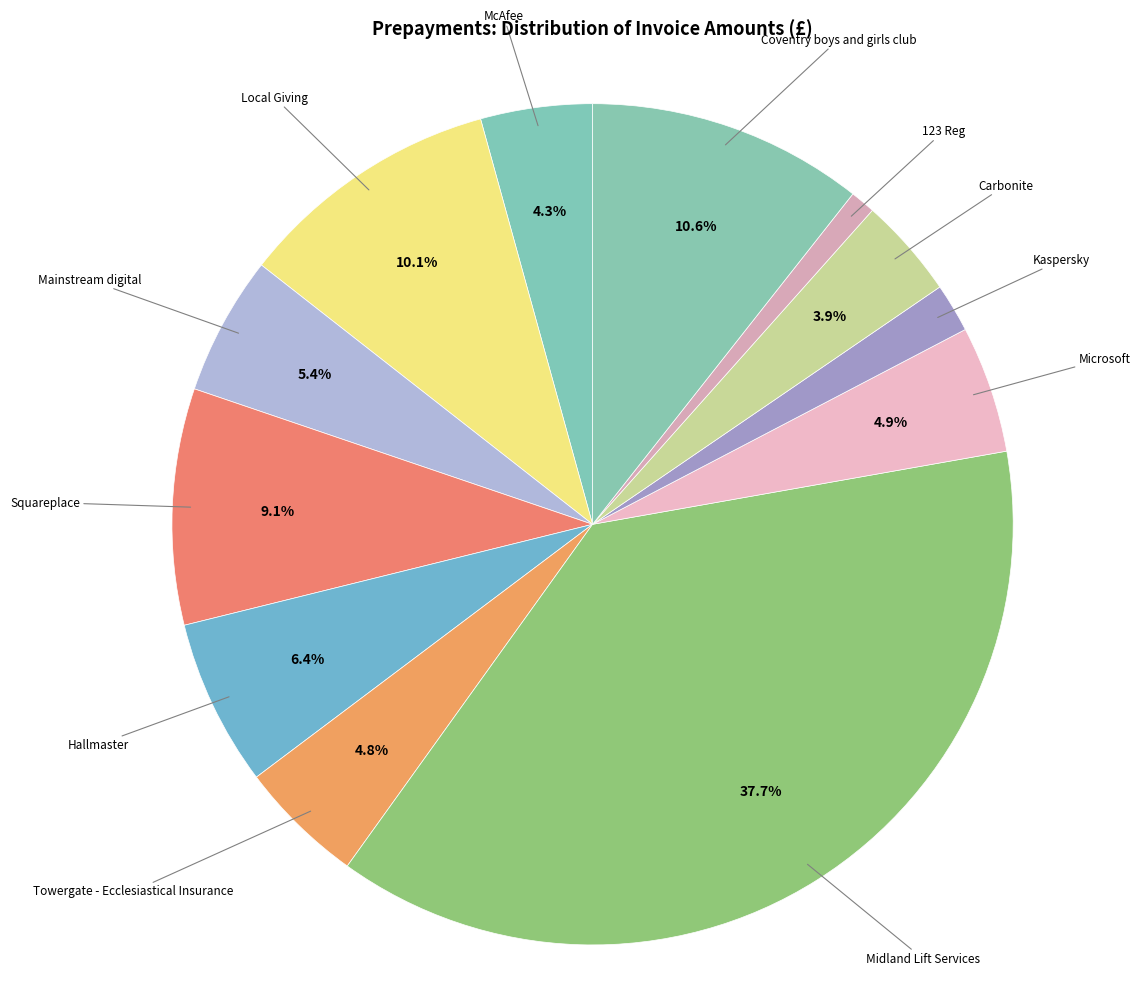

How many slices are in this pie chart?

12